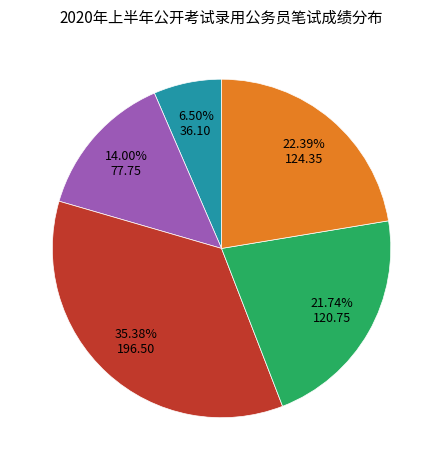

Is there any slice that represents more than half of the pie?

No